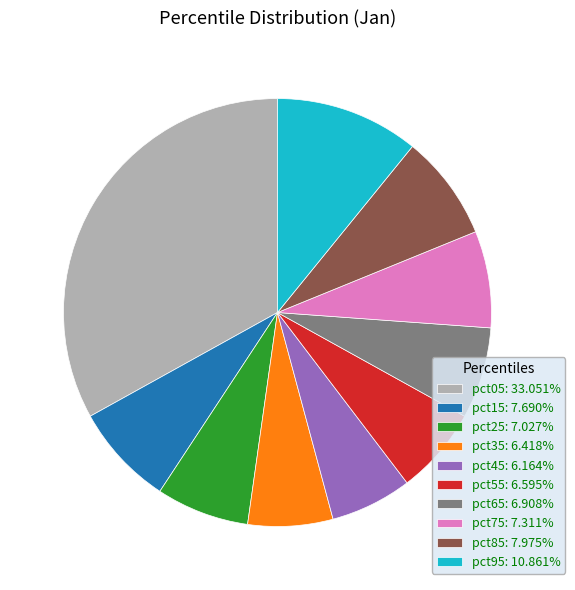

Combined, do pct65: 6.908% and pct55: 6.595% account for over 50%?

No